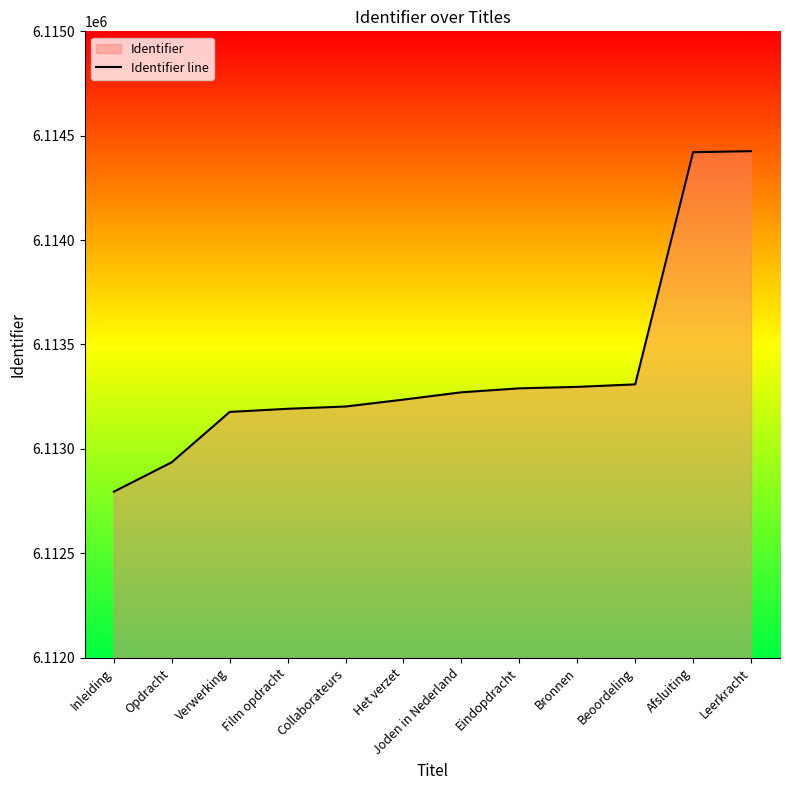

What value does the data have at Inleiding, to the nearest 100?

6112800